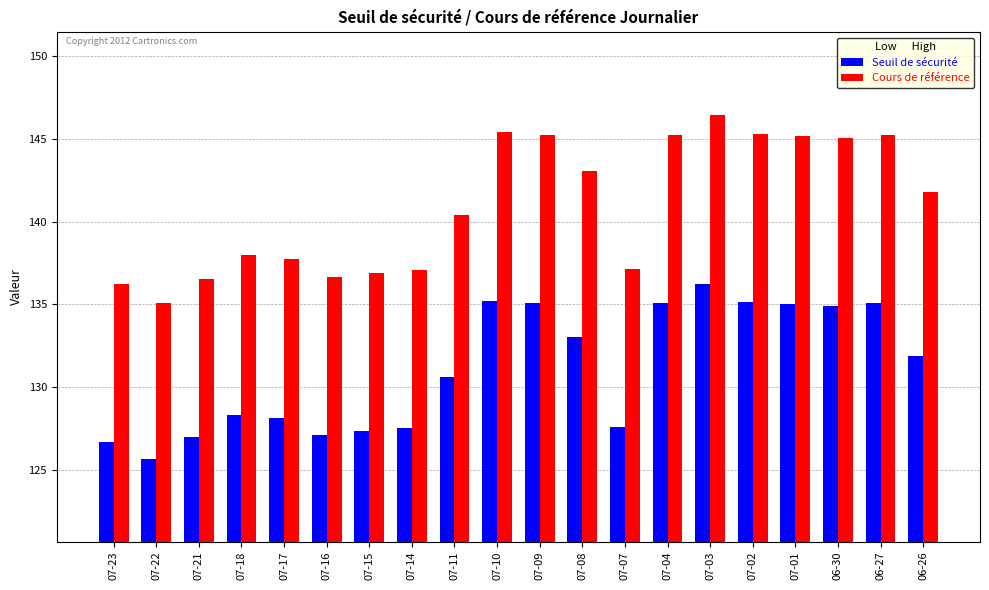

What is the total value across all series at 07-07?

264.7